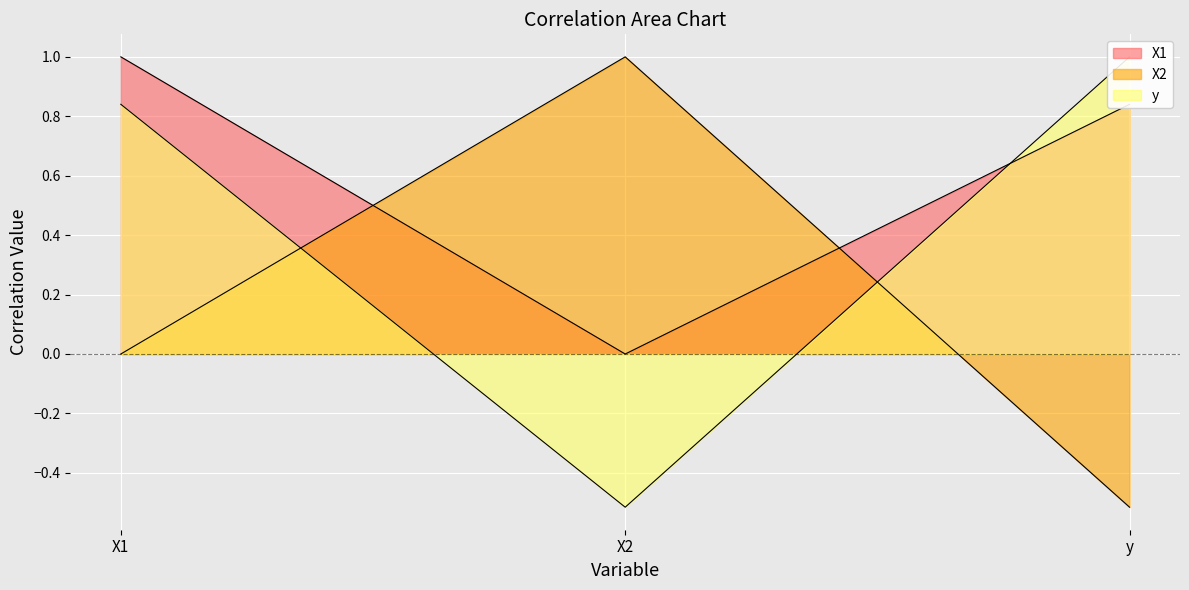

List the series in order of their overall mean, highest first.

X1, y, X2